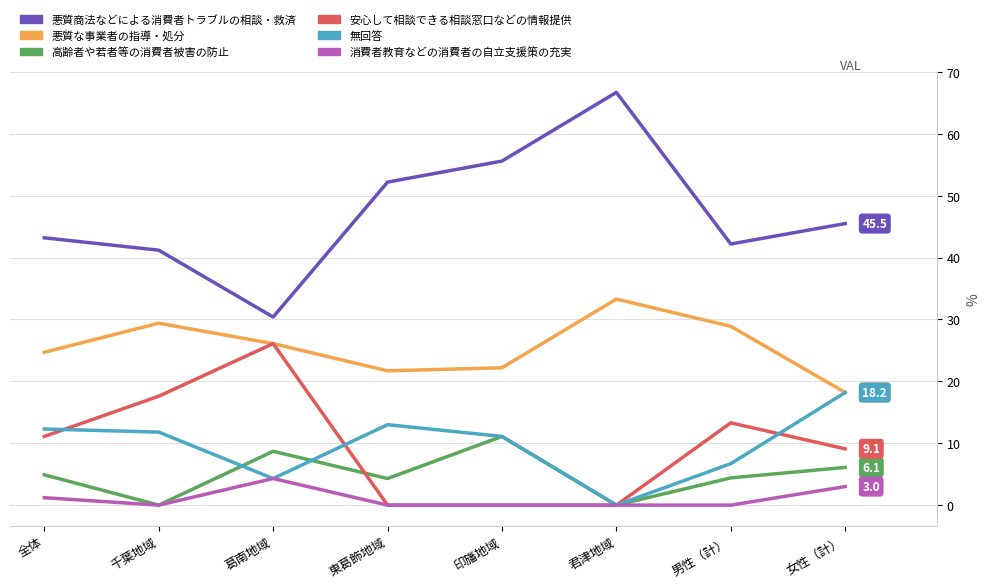

The 高齢者や若者等の消費者被害の防止 series shows 2.6 at 女性（計）. True or false?

False